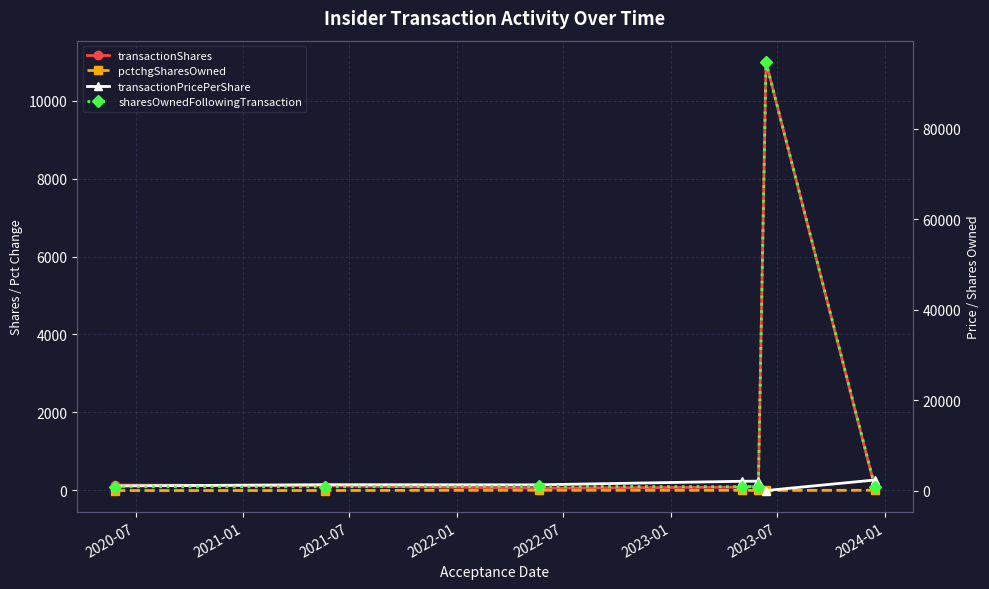

Reading right to left, transcribe all the data shown in this chart.

transactionShares: 54.0	11000.0	105.0	74.0	48.0	109.0	129.0
pctchgSharesOwned: -6.0	-10.0	-11.0	-8.0	-5.0	-12.0	-13.0
transactionPricePerShare: 2341.8	3.8	2073.1	2056.7	1267.6	1300.0	1024.0
sharesOwnedFollowingTransaction: 799.0	94765.0	853.0	853.0	927.0	835.0	830.0